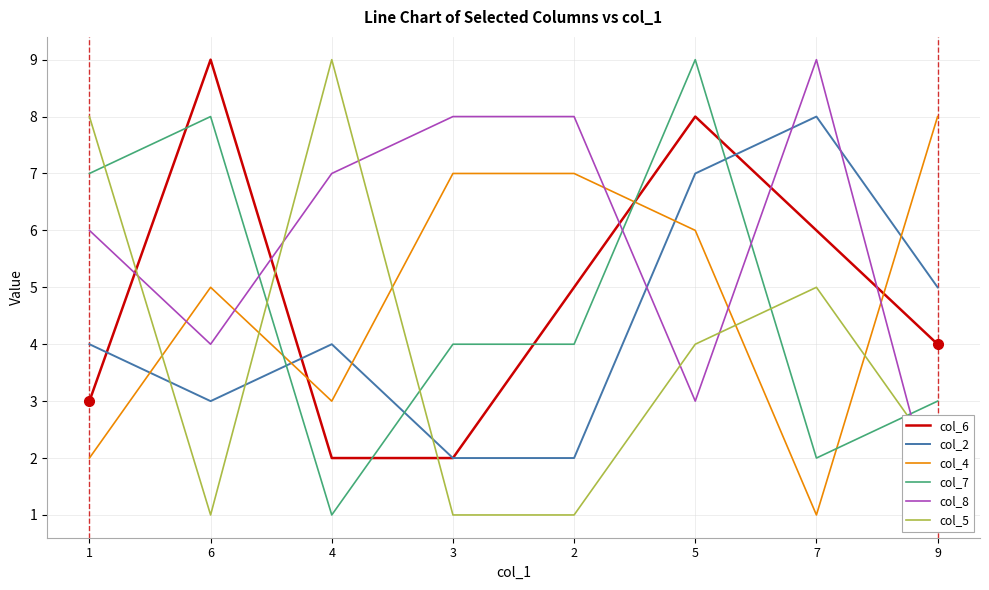

Reading left to right, transcribe all the data shown in this chart.

col_6: 1=3	6=9	4=2	3=2	2=5	5=8	7=6	9=4
col_2: 1=4	6=3	4=4	3=2	2=2	5=7	7=8	9=5
col_4: 1=2	6=5	4=3	3=7	2=7	5=6	7=1	9=8
col_7: 1=7	6=8	4=1	3=4	2=4	5=9	7=2	9=3
col_8: 1=6	6=4	4=7	3=8	2=8	5=3	7=9	9=1
col_5: 1=8	6=1	4=9	3=1	2=1	5=4	7=5	9=2